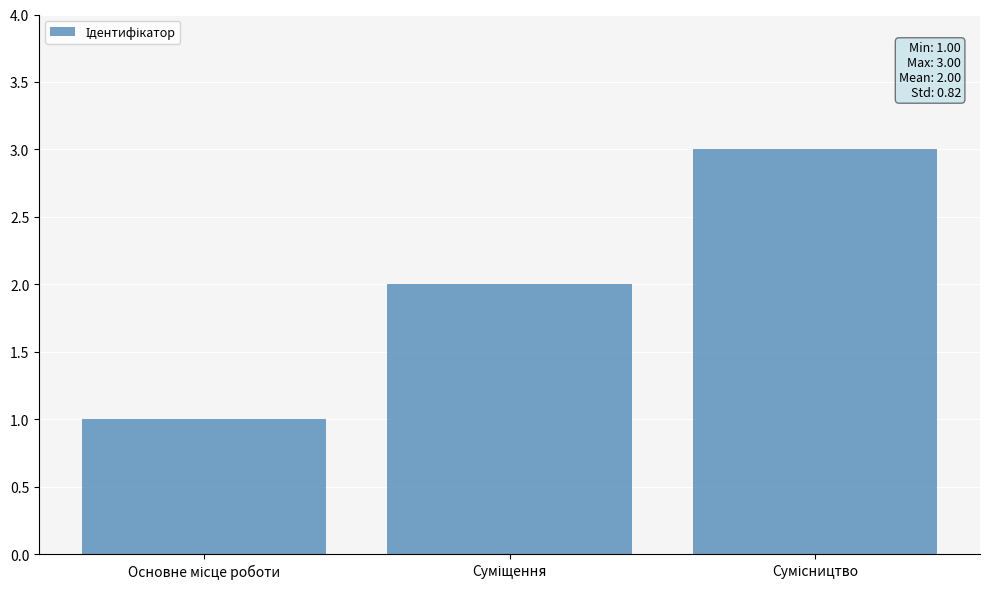

What is the maximum value shown in the chart?

3